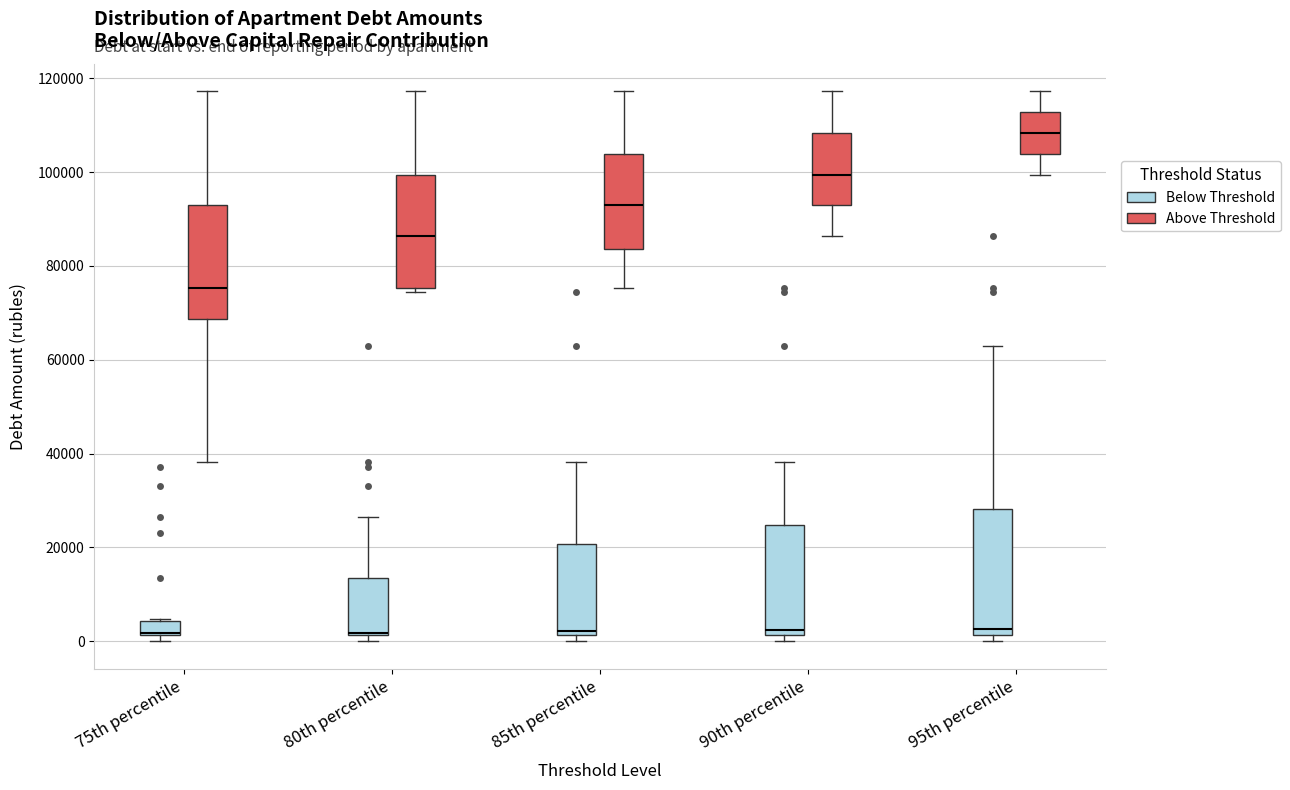

Where does the upper whisker of the box for 85th percentile (Below Threshold) end on the y-axis? The values are not printed on the chart, so give them approximately, as read against the axis.

38000